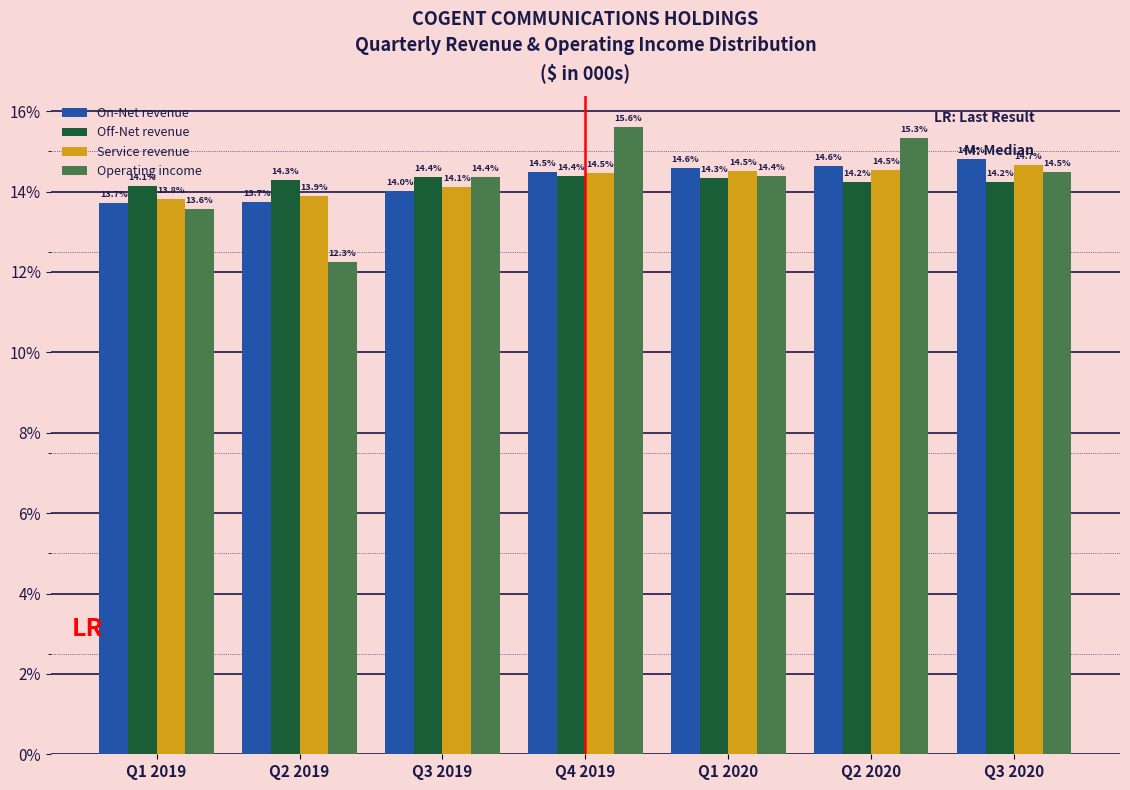

Reading right to left, extract all data points from this chart.

On-Net revenue: Q3 2020=14.8	Q2 2020=14.6	Q1 2020=14.6	Q4 2019=14.5	Q3 2019=14.0	Q2 2019=13.7	Q1 2019=13.7
Off-Net revenue: Q3 2020=14.2	Q2 2020=14.2	Q1 2020=14.3	Q4 2019=14.4	Q3 2019=14.4	Q2 2019=14.3	Q1 2019=14.1
Service revenue: Q3 2020=14.7	Q2 2020=14.5	Q1 2020=14.5	Q4 2019=14.5	Q3 2019=14.1	Q2 2019=13.9	Q1 2019=13.8
Operating income: Q3 2020=14.5	Q2 2020=15.3	Q1 2020=14.4	Q4 2019=15.6	Q3 2019=14.4	Q2 2019=12.3	Q1 2019=13.6